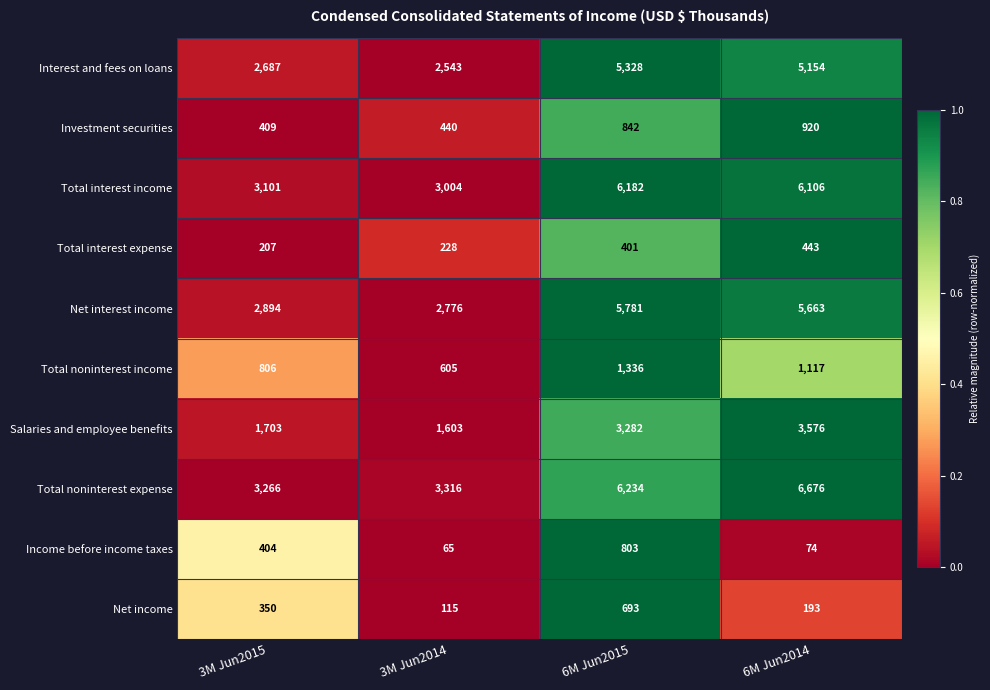

What is the total value across all series at 3M Jun2014?

14695